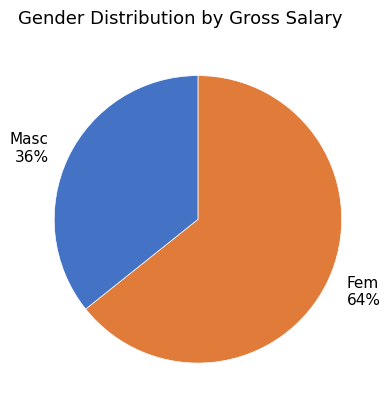

Is the sum of Fem 64% and Masc 36% greater than half?

Yes